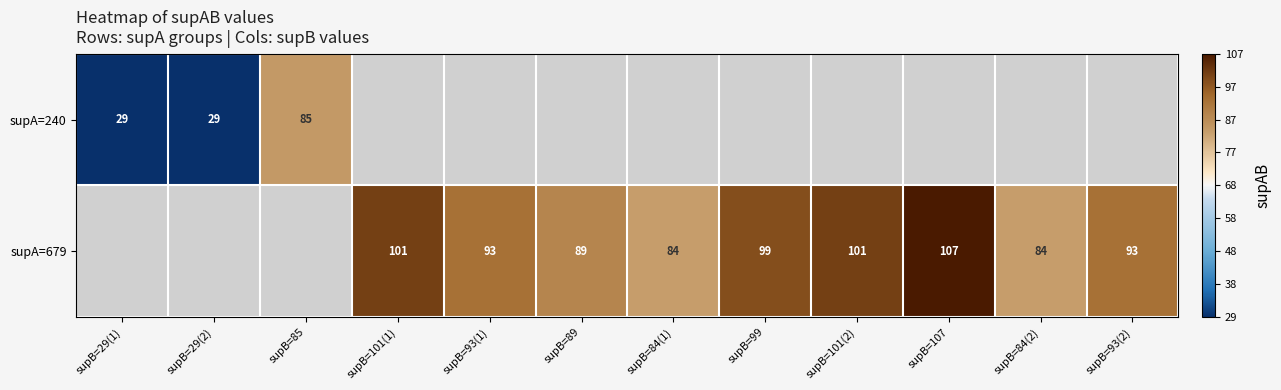

Is it true that supA=679 equals 84 at supB=84(1)?

True